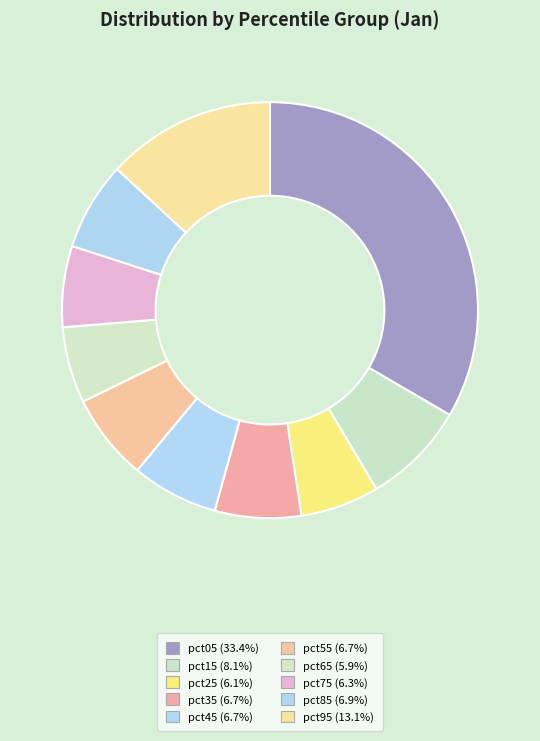

To the nearest percent, what is the average slice percentage?

10%